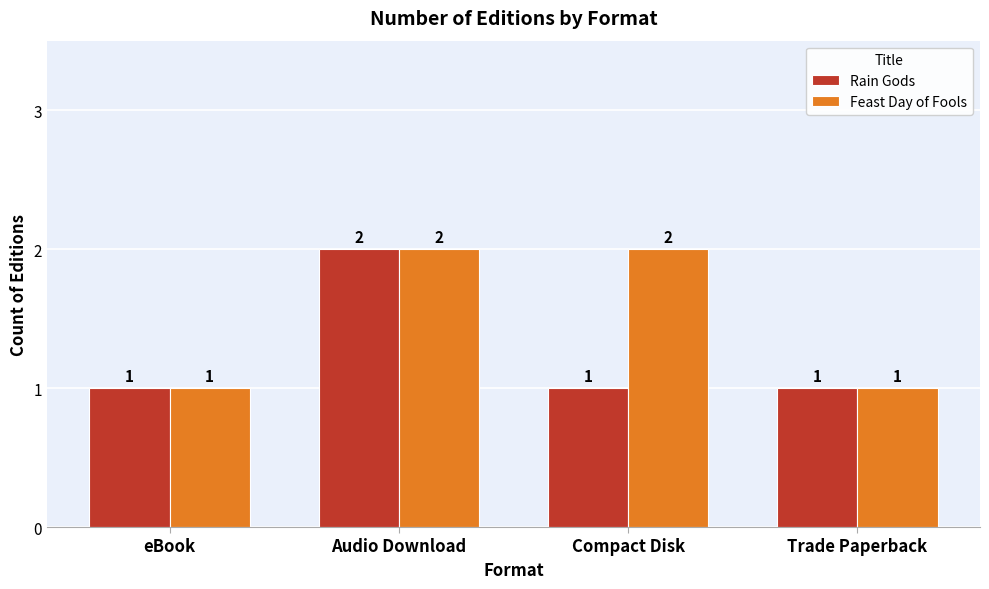

Reading left to right, what are all the values shown in this chart?

Rain Gods: 1	2	1	1
Feast Day of Fools: 1	2	2	1